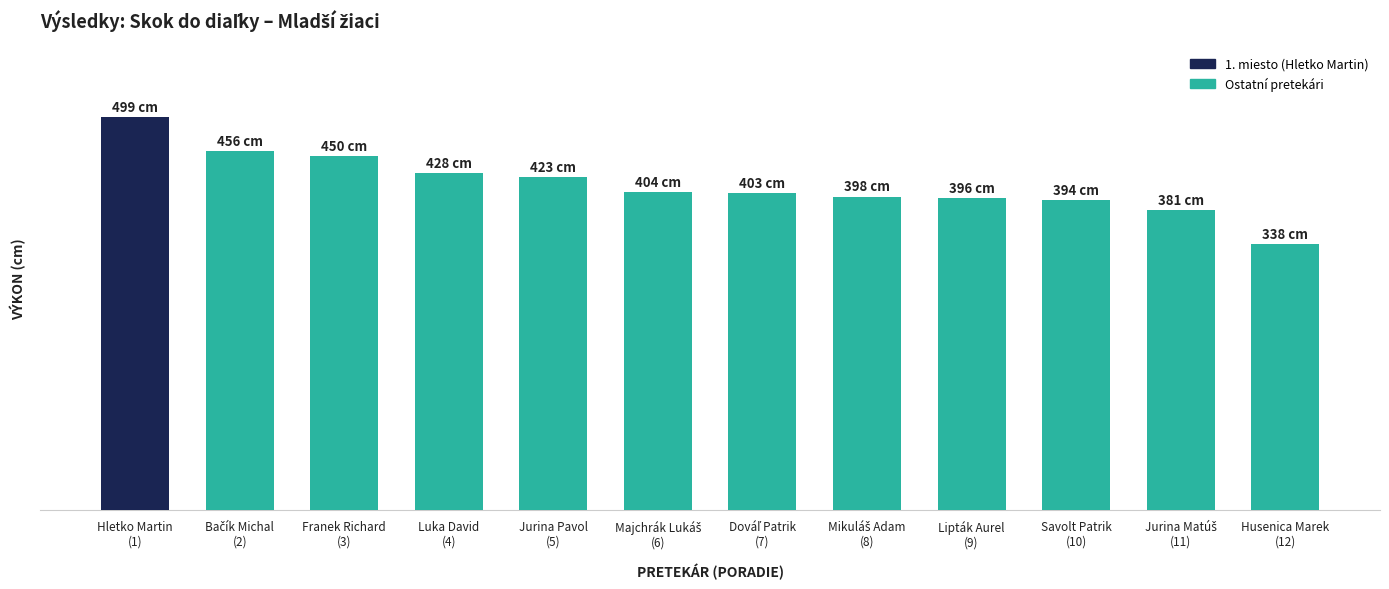

What position from the right is Savolt Patrik
(10)?

3